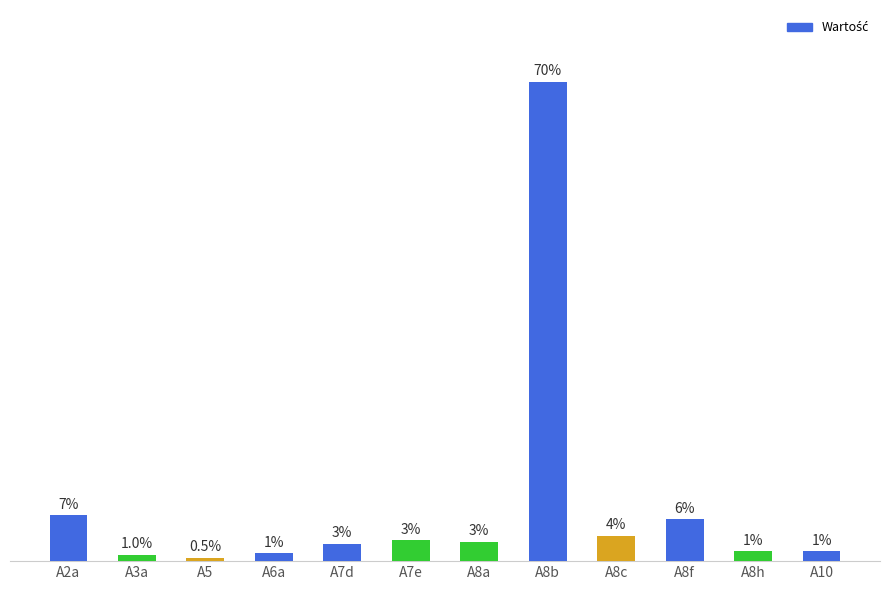

What position from the right is A8a?

6